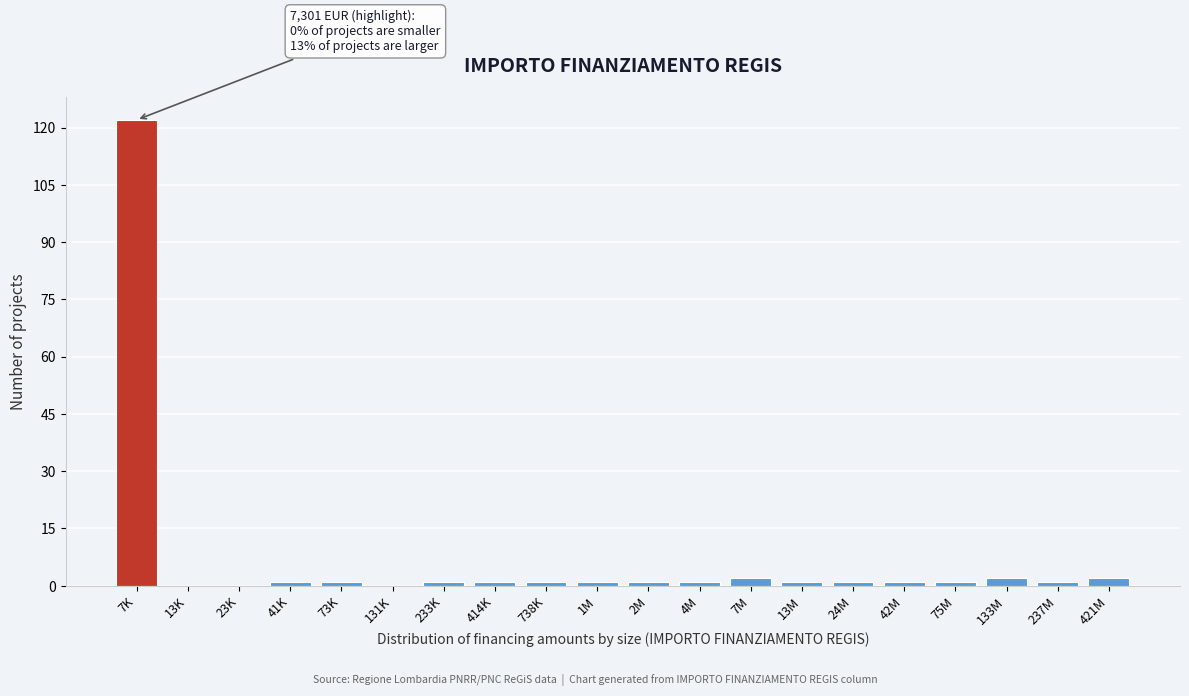

The value at 23K is 81. True or false?

False